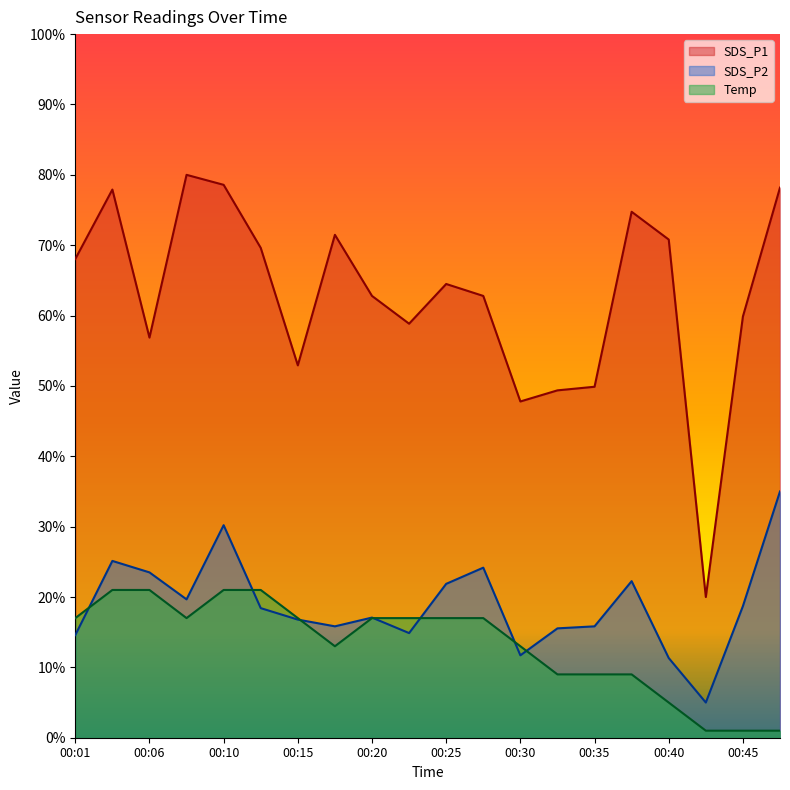

What is the value of the Temp point at the 5th from the left?

21.0